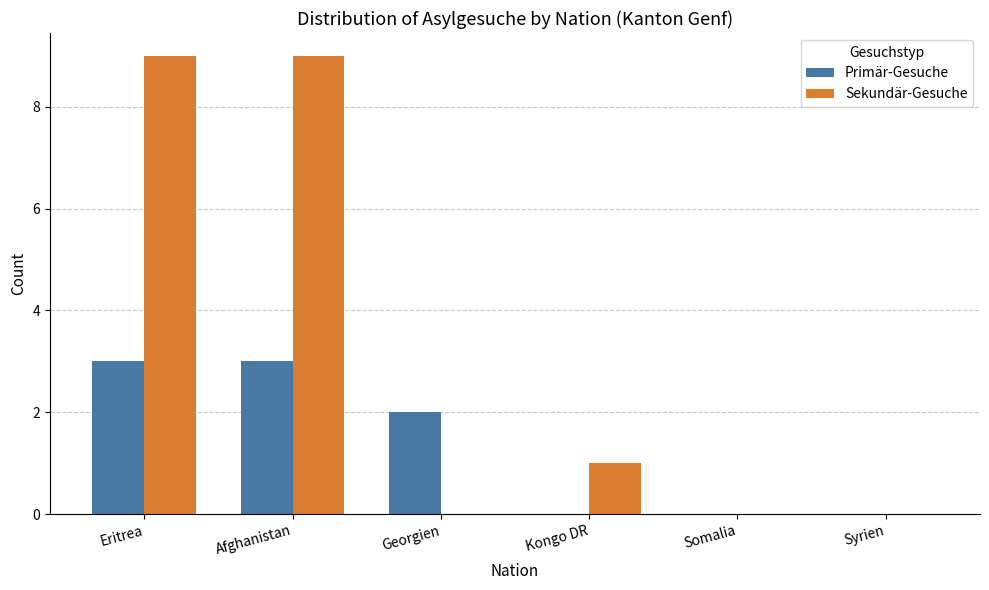

Is the value of Sekundär-Gesuche at Kongo DR greater than the value of Primär-Gesuche at Eritrea?

No